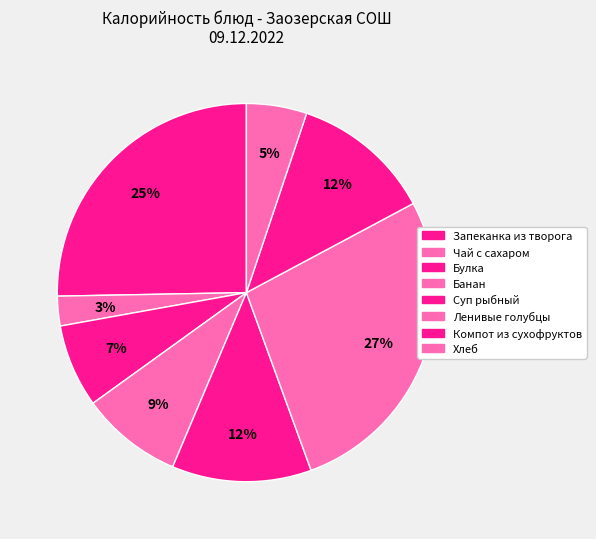

Between Чай с сахаром and Хлеб, which is larger?

Хлеб